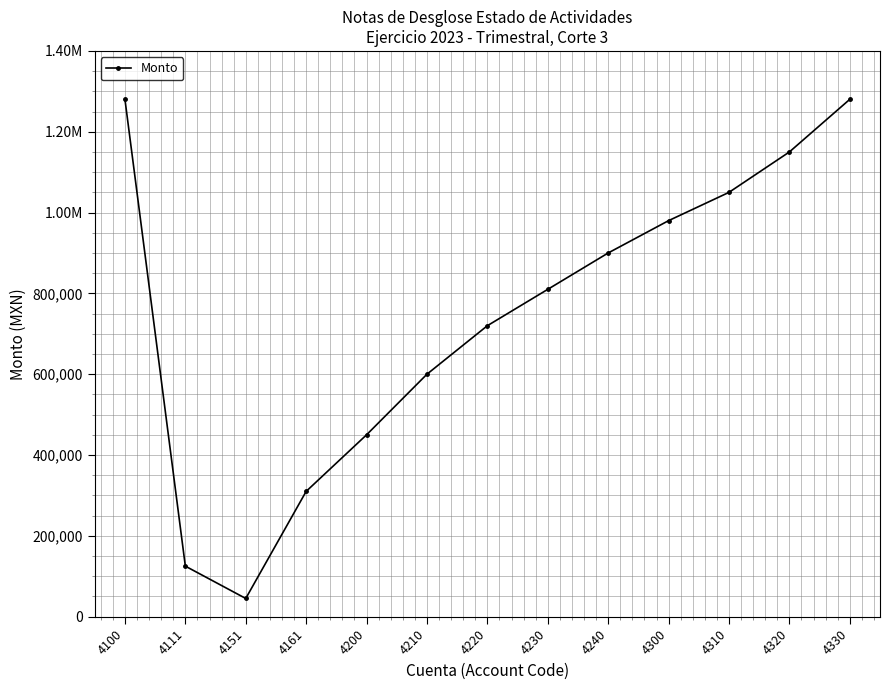

The value at 4310 is 607062.9. True or false?

False